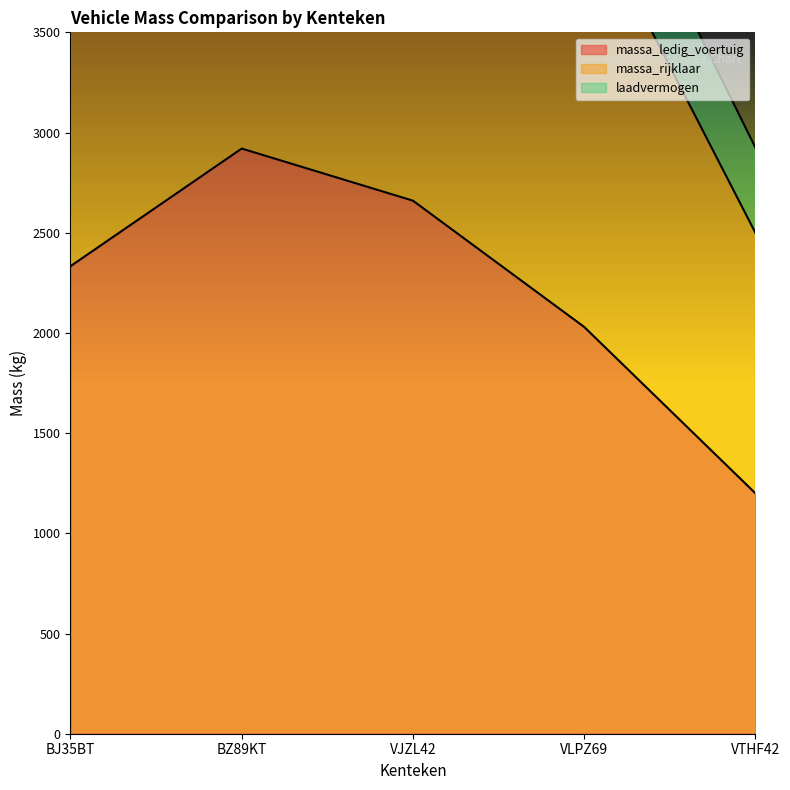

The value of massa_ledig_voertuig at VLPZ69 is 2030. True or false?

True